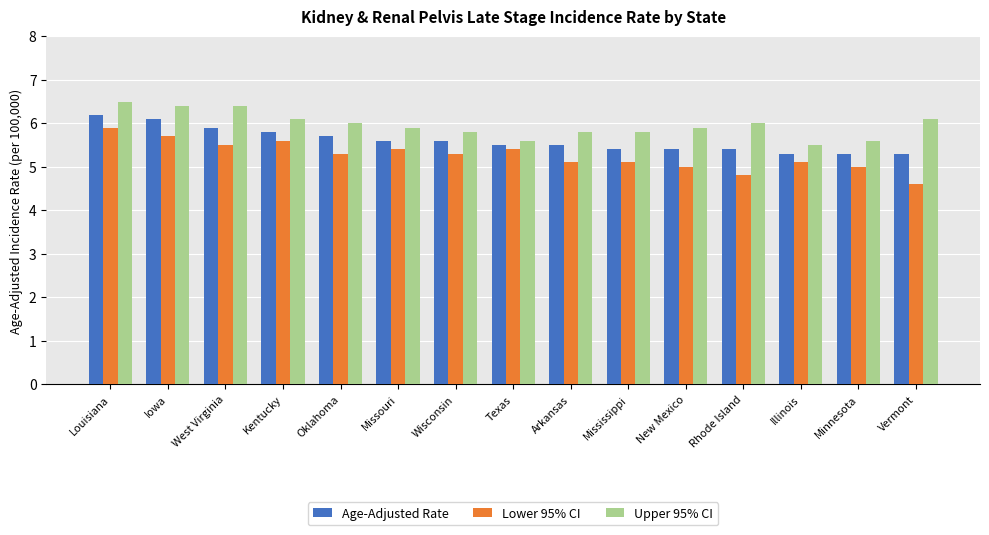

What is the average value of the Upper 95% CI series?

6.0